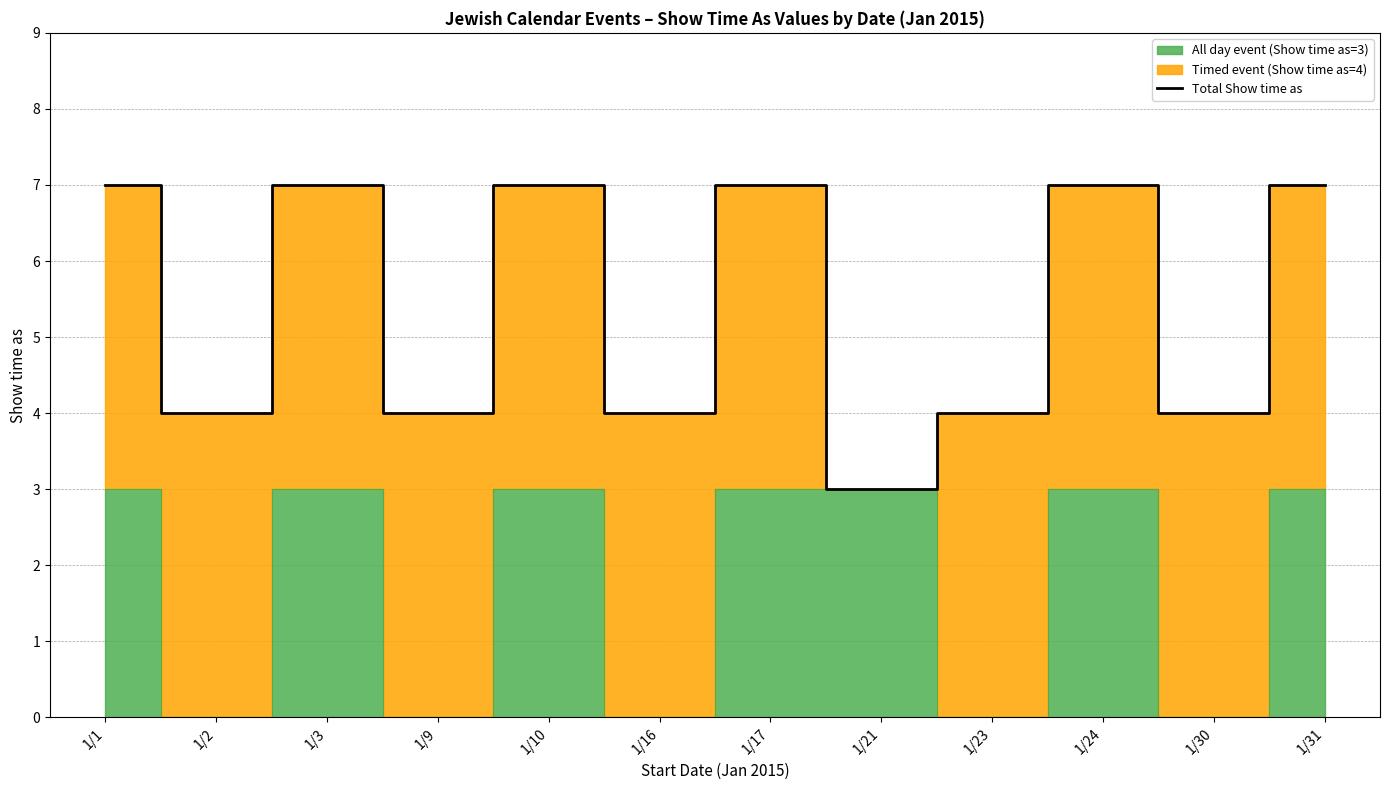

List the labels in order of value, smallest first.

1/21, 1/2, 1/9, 1/16, 1/23, 1/30, 1/1, 1/3, 1/10, 1/17, 1/24, 1/31